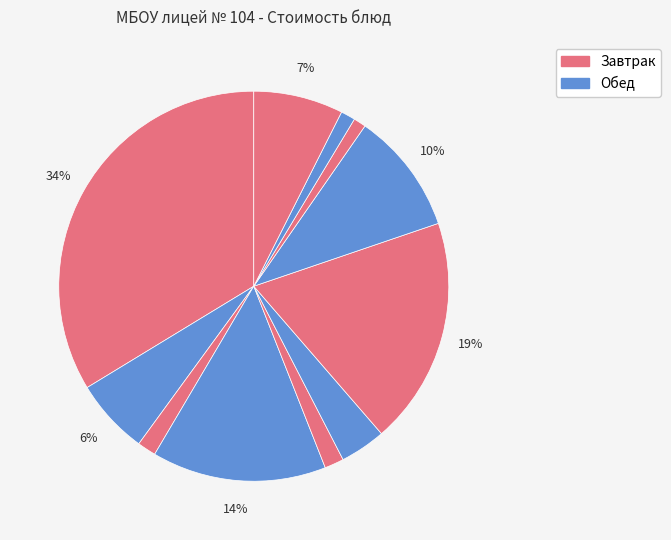

How many segments does this pie chart have?

11